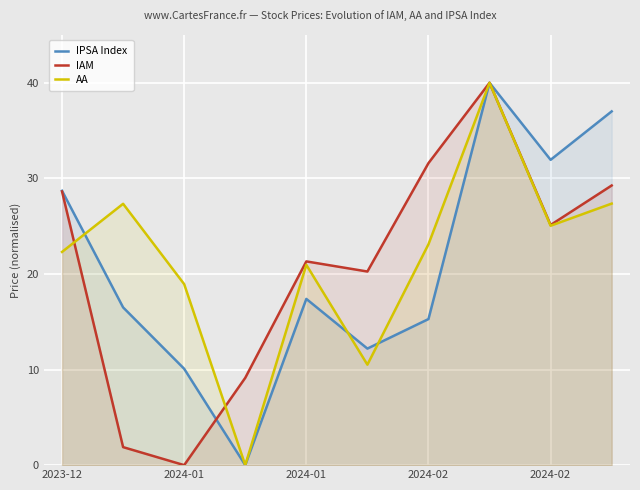

What is the value of the IPSA Index point at the 10th from the left?

37.0